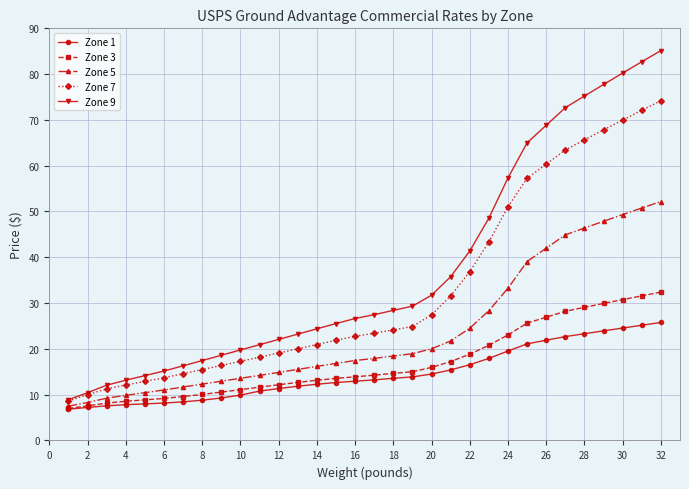

What is the maximum value for Zone 9?

85.1